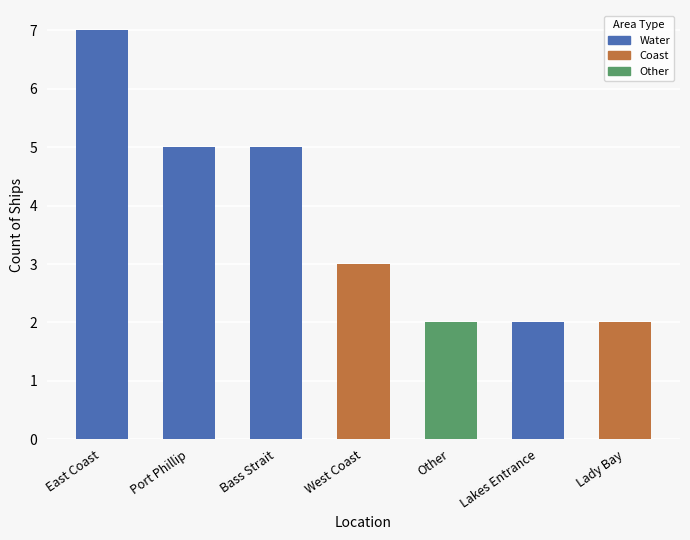

At which category does the chart reach its peak across all series?

East Coast